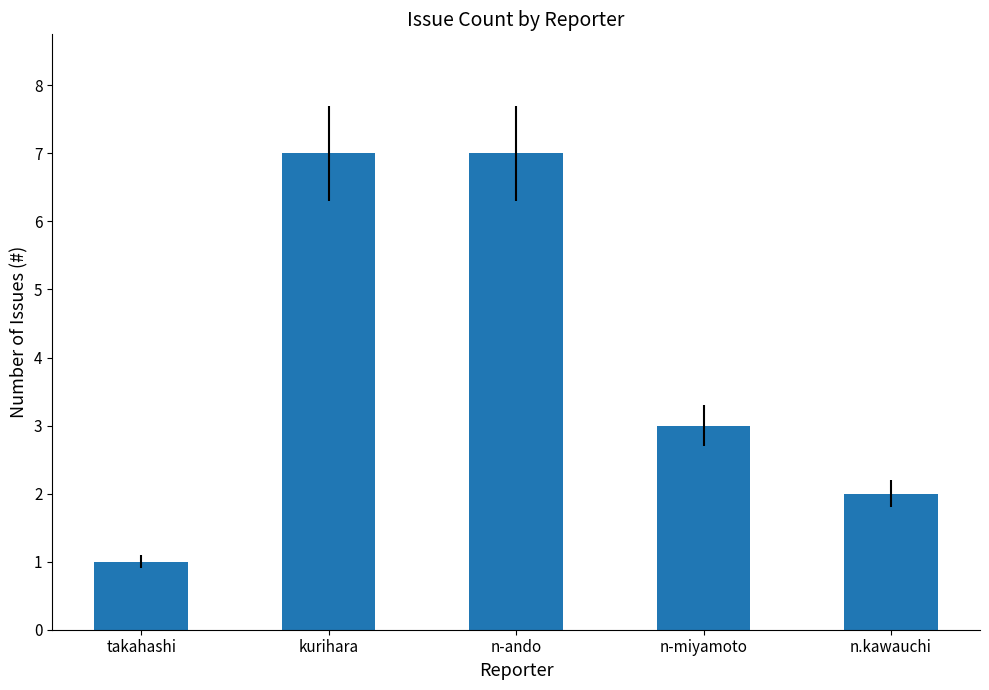

What is the sum of all values?

20